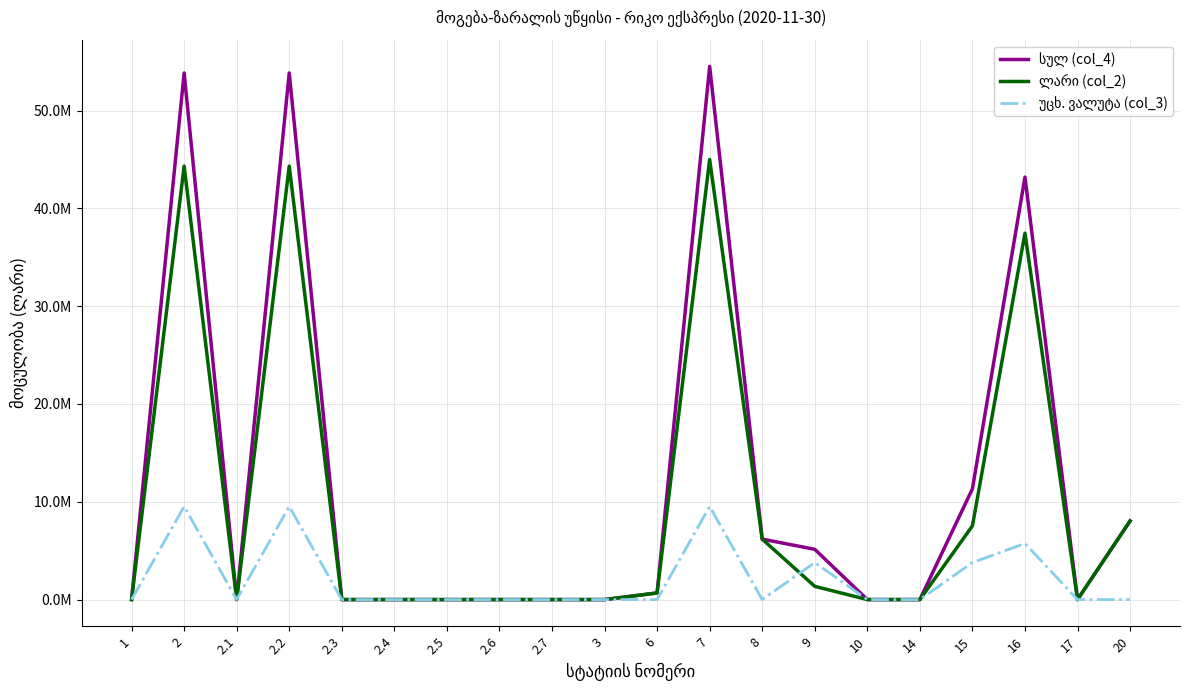

True or false: სულ (col_4) and ლარი (col_2) intersect in this chart.

False